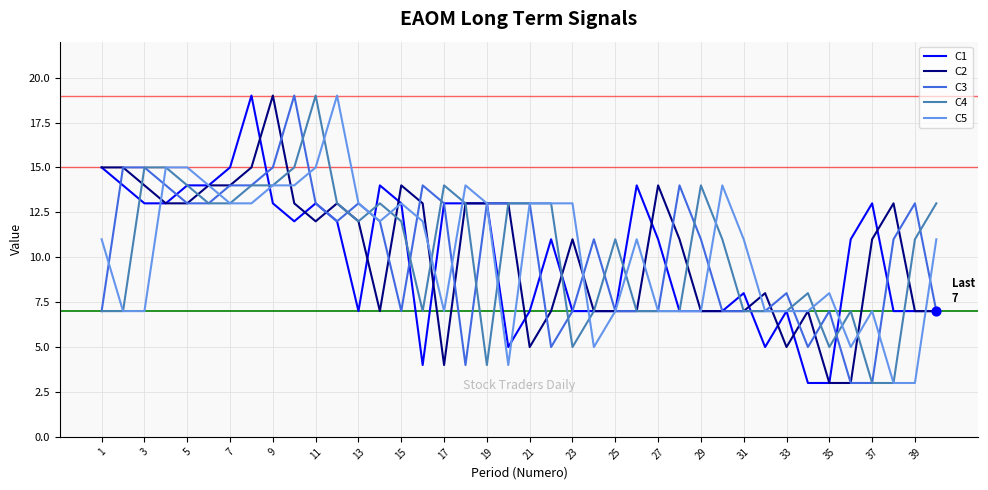

At how many categories does at least one series exceed 12?

32